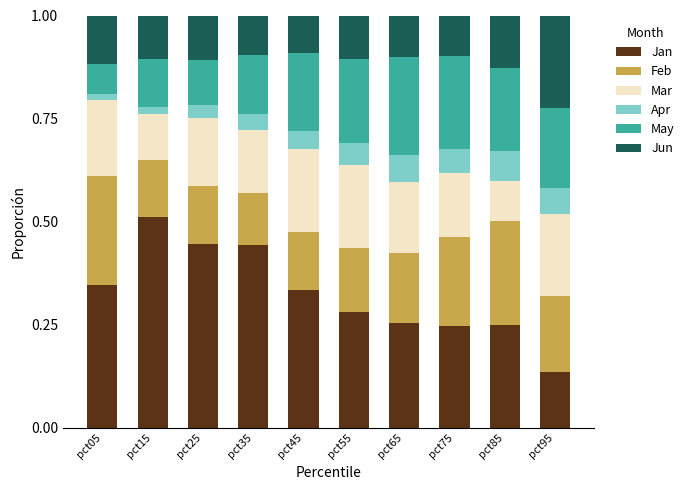

How many data points does each series have?

10